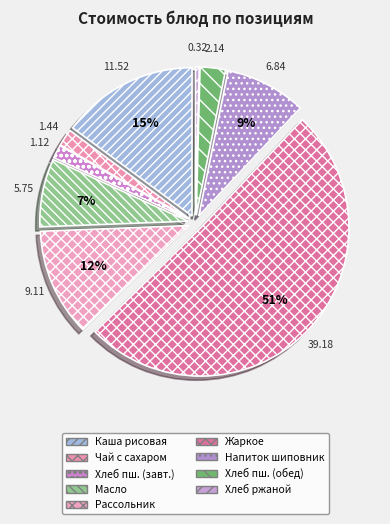

Is it true that Хлеб ржаной is 11% of the pie?

False